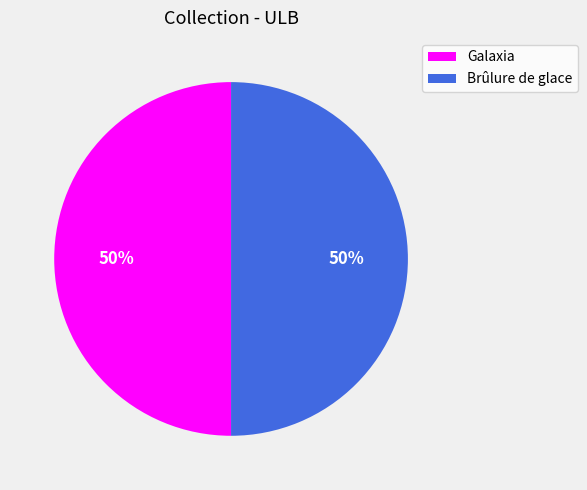

To the nearest percent, what percentage of the pie is Galaxia?

50%